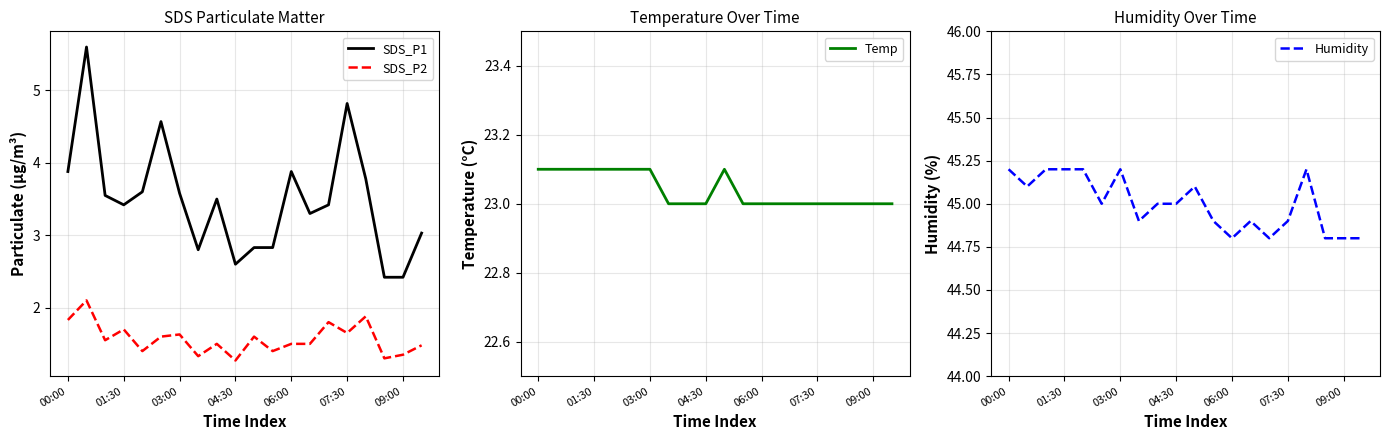

What is the greatest value displayed?

45.2